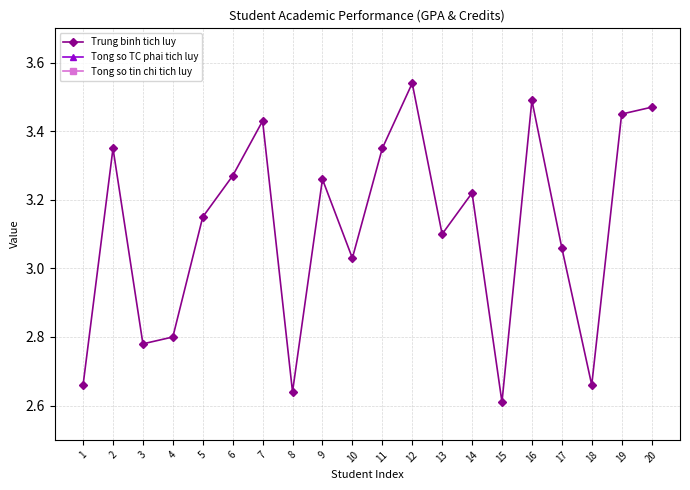

Which label corresponds to the smallest value in the chart?

15